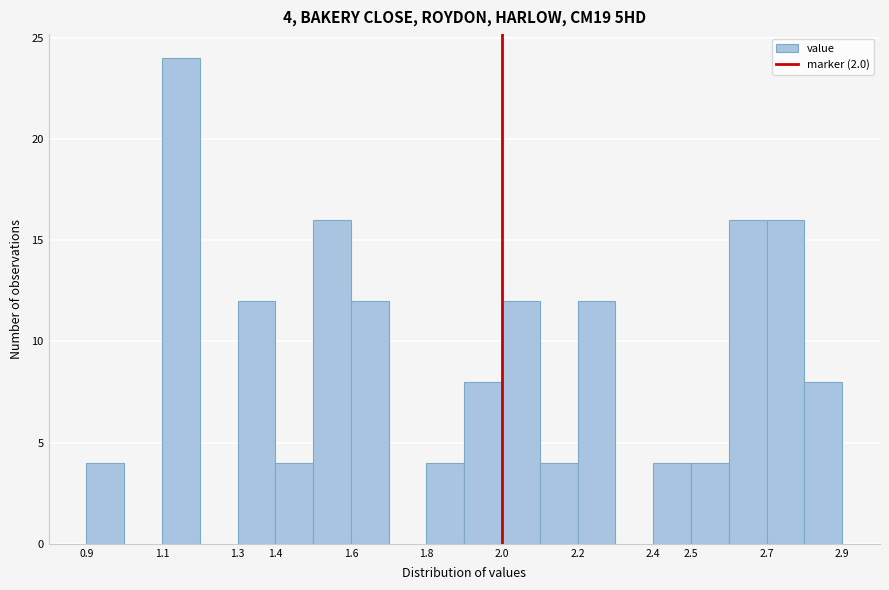

Which range on the x-axis has the tallest bar?

1.1 to 1.2